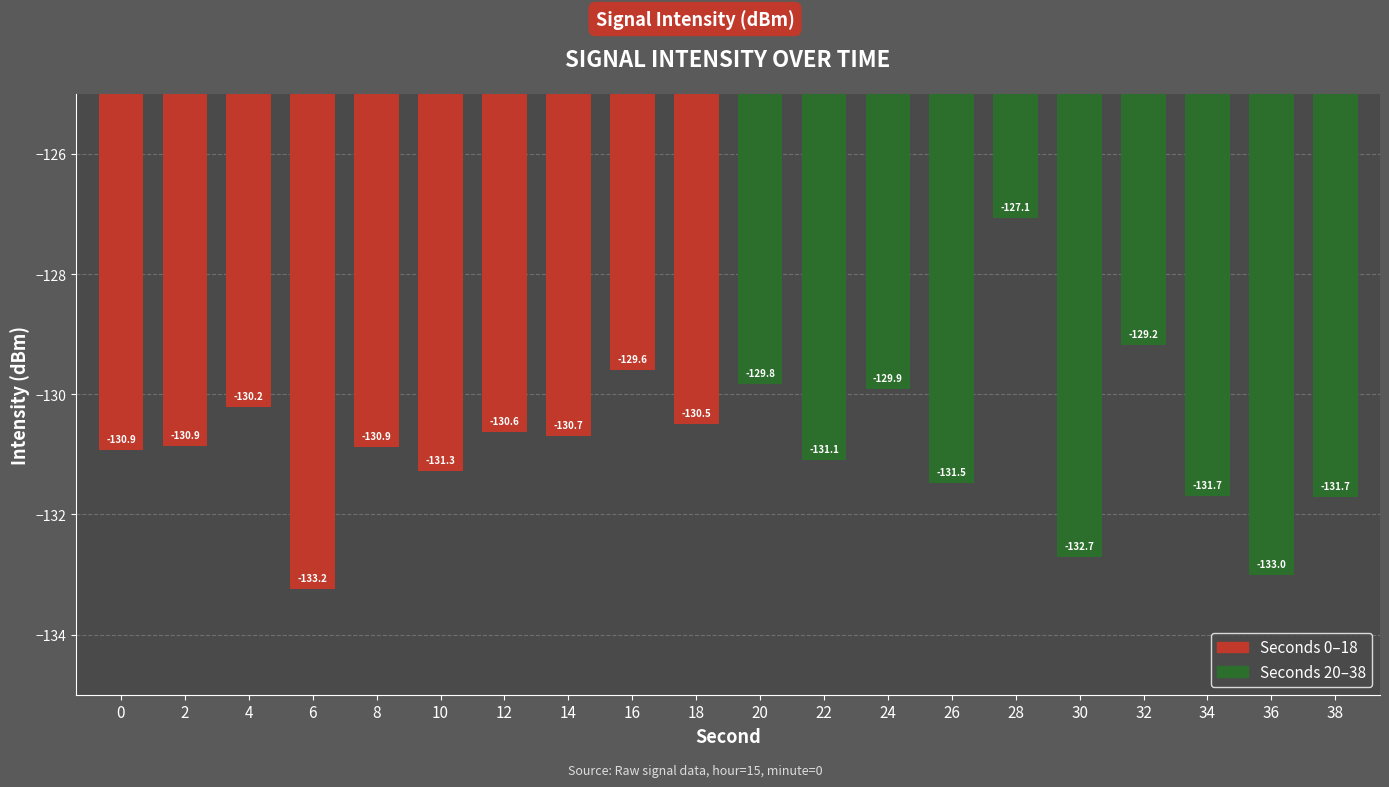

What is the difference between the maximum and minimum values?

6.2